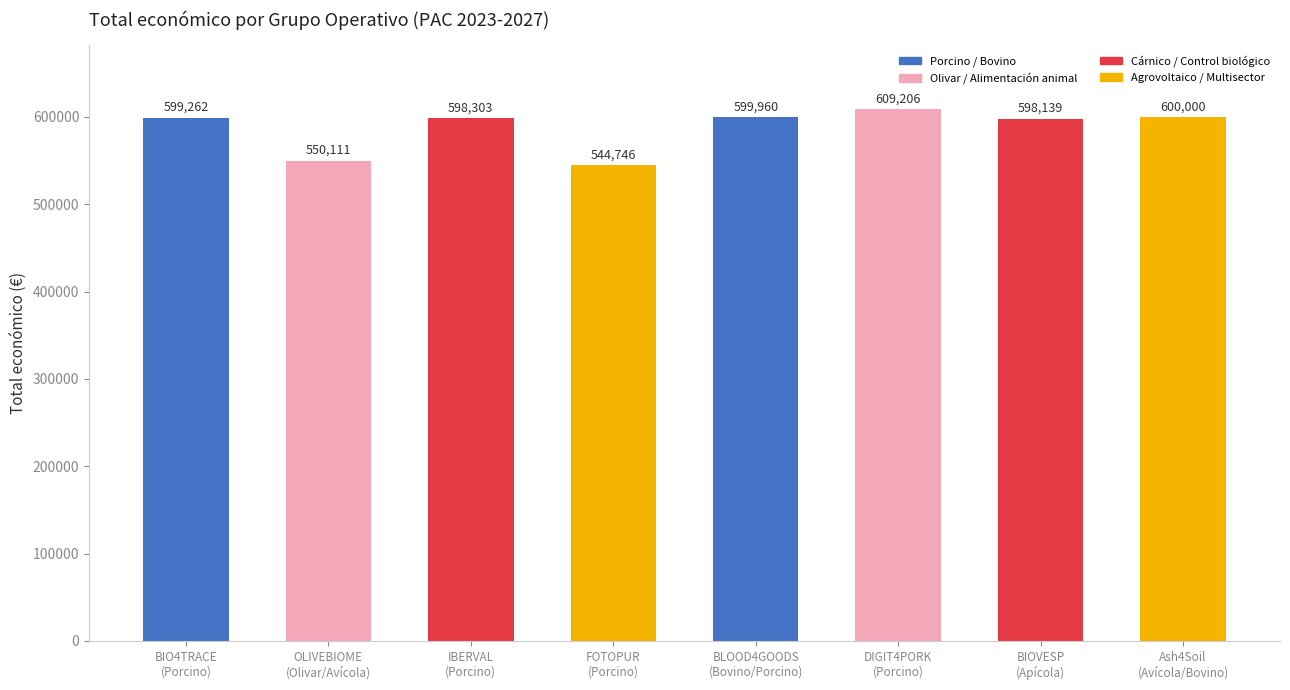

Are the bars horizontal?

No